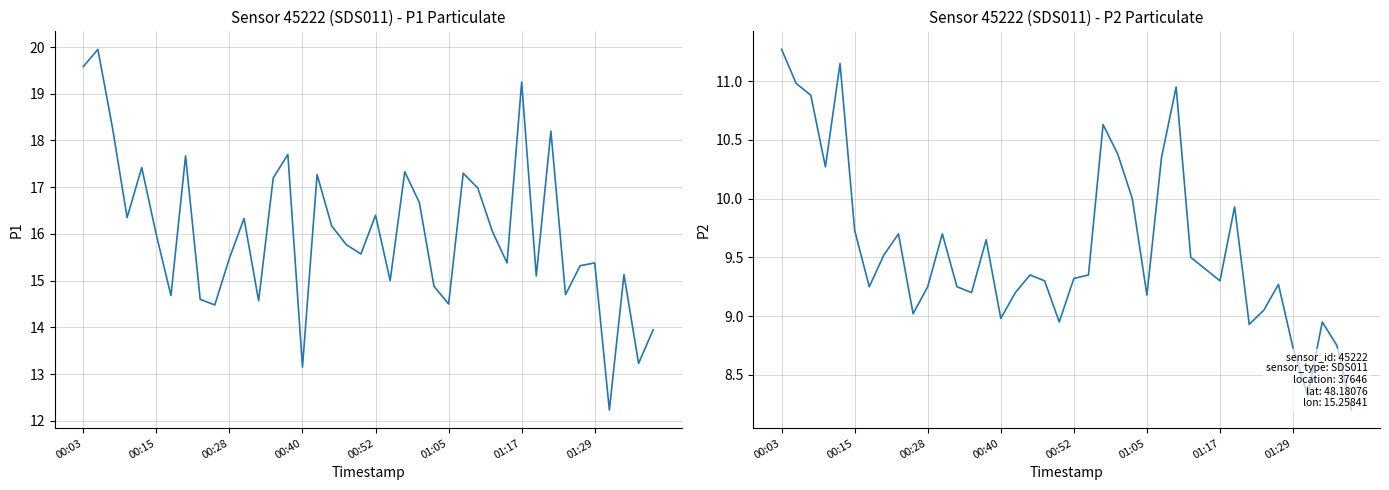

What are all the series names shown in the legend?

P1, P2